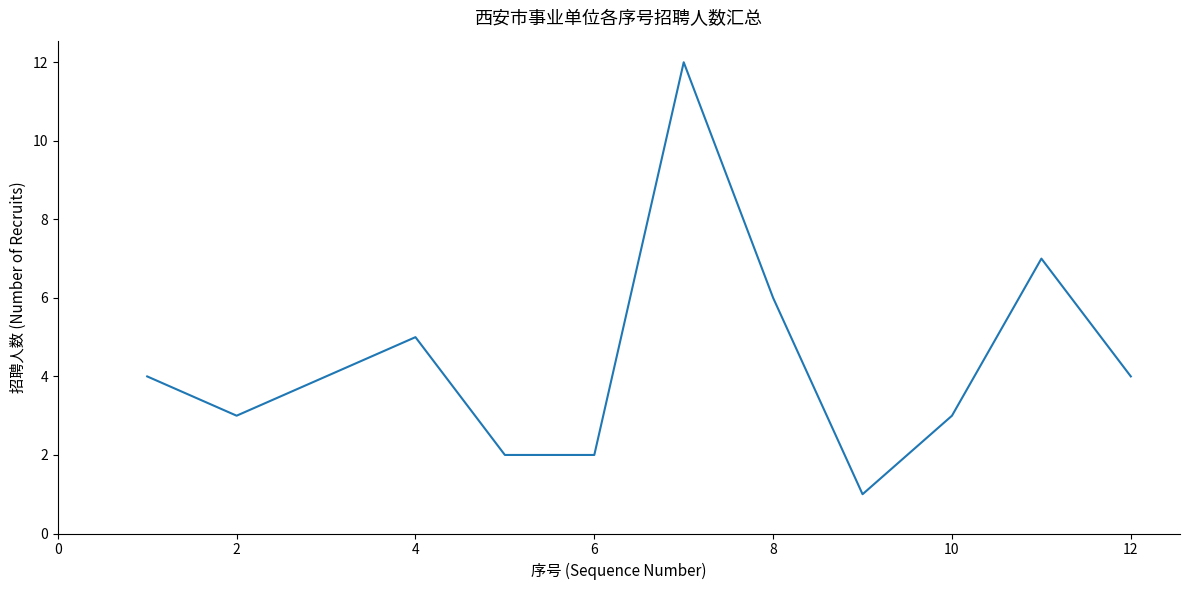

What is the difference between the maximum and minimum values?

11